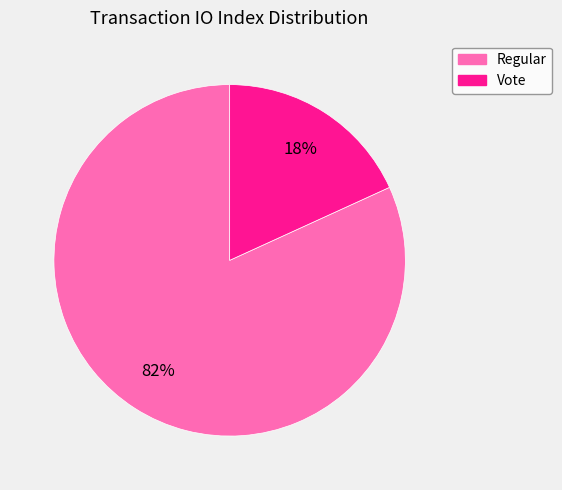

Do Regular and Vote together represent more than half of the pie?

Yes